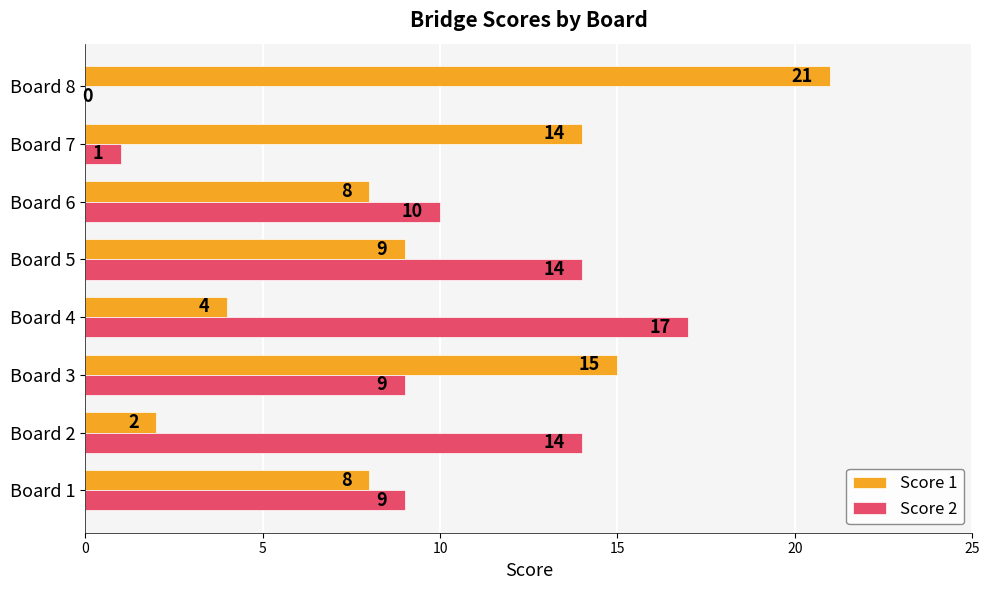

What are all the series names shown in the legend?

Score 1, Score 2